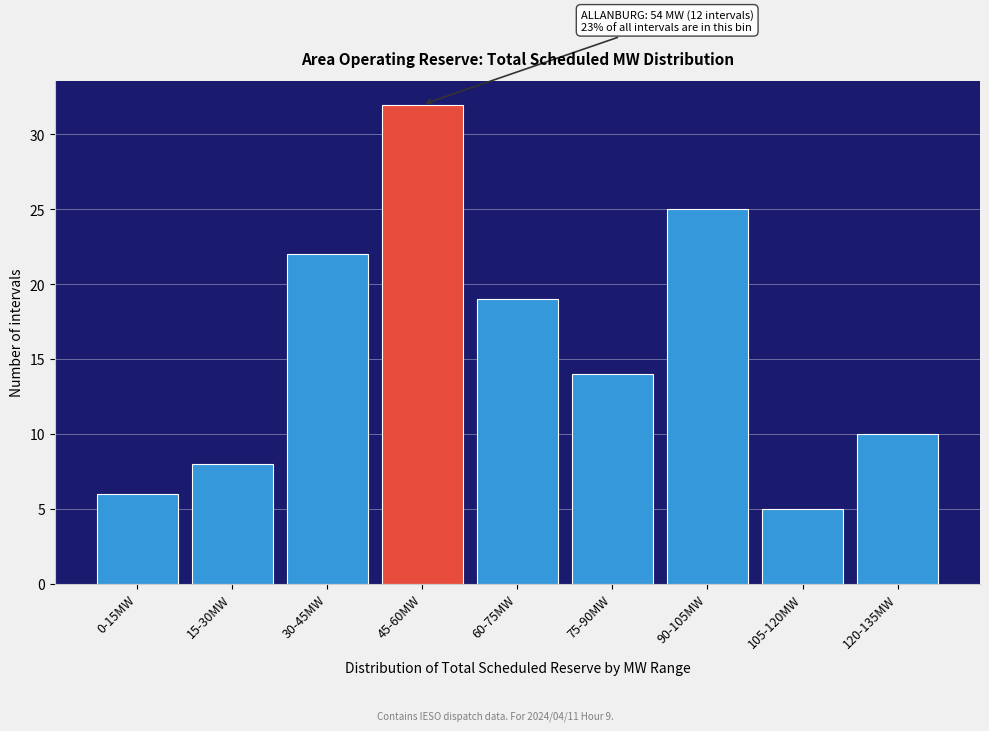

Reading left to right, what are all the values shown in this chart?

0-15MW=6	15-30MW=8	30-45MW=22	45-60MW=32	60-75MW=19	75-90MW=14	90-105MW=25	105-120MW=5	120-135MW=10